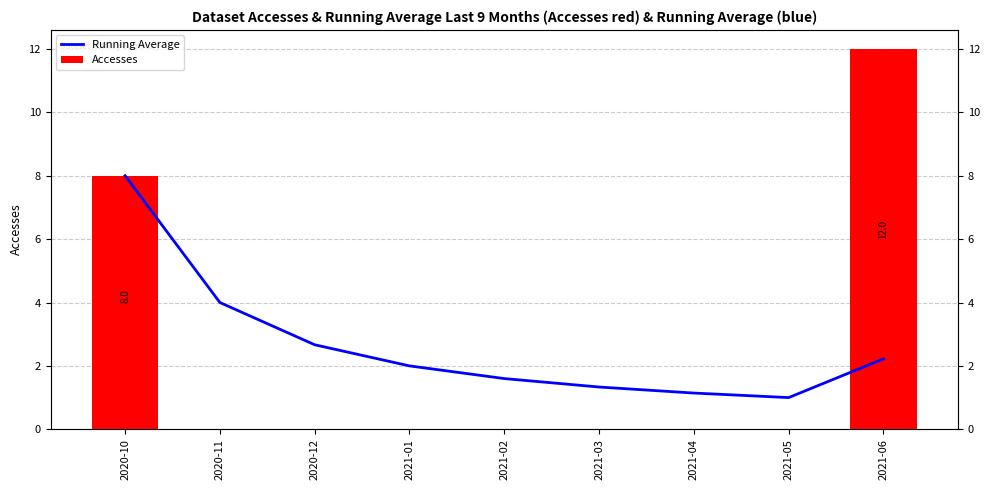

Reading right to left, transcribe all the data shown in this chart.

Running Average: 2.2	1.0	1.1	1.3	1.6	2.0	2.7	4.0	8.0
Accesses: 12.0	0.0	0.0	0.0	0.0	0.0	0.0	0.0	8.0